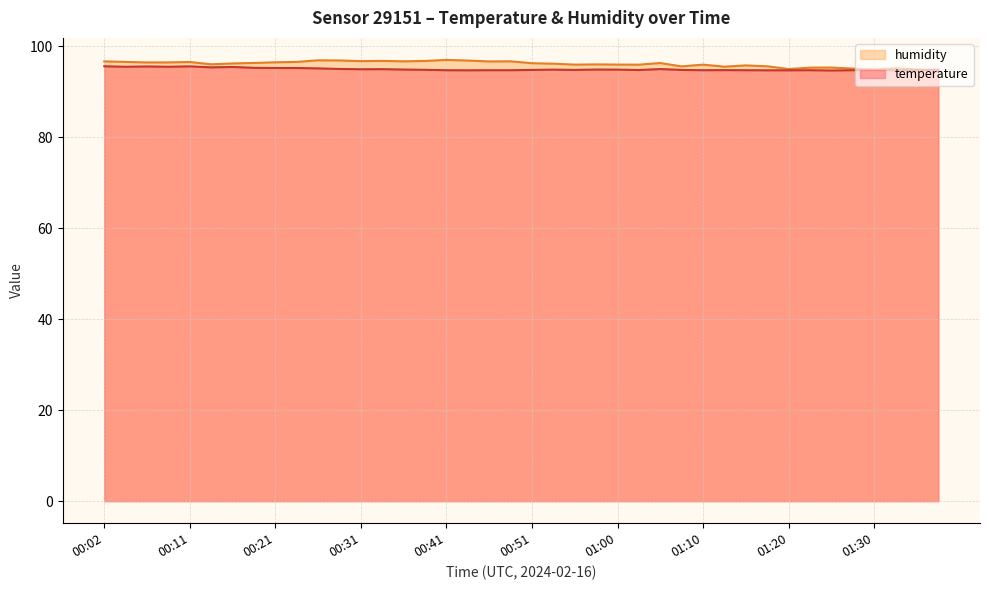

Reading right to left, extract all data points from this chart.

temperature: 01:37=94.9	01:35=94.8	01:32=94.8	01:30=94.8	01:27=94.8	01:25=94.7	01:23=94.8	01:20=94.7	01:18=94.7	01:15=94.8	01:13=94.8	01:10=94.8	01:08=94.8	01:05=95.0	01:03=94.8	01:00=94.9	00:58=94.9	00:56=94.8	00:53=94.9	00:51=94.8	00:48=94.8	00:46=94.8	00:43=94.7	00:41=94.8	00:38=94.8	00:36=94.9	00:33=95.0	00:31=95.0	00:28=95.0	00:26=95.2	00:24=95.2	00:21=95.2	00:19=95.3	00:16=95.5	00:14=95.4	00:11=95.6	00:09=95.5	00:06=95.6	00:04=95.5	00:02=95.6
humidity: 01:37=94.7	01:35=94.9	01:32=95.2	01:30=94.9	01:27=95.1	01:25=95.3	01:23=95.3	01:20=95.0	01:18=95.6	01:15=95.8	01:13=95.5	01:10=96.0	01:08=95.6	01:05=96.3	01:03=96.0	01:00=96.0	00:58=96.0	00:56=96.0	00:53=96.2	00:51=96.3	00:48=96.7	00:46=96.7	00:43=96.9	00:41=97.0	00:38=96.8	00:36=96.7	00:33=96.8	00:31=96.8	00:28=96.9	00:26=96.9	00:24=96.6	00:21=96.5	00:19=96.3	00:16=96.2	00:14=96.0	00:11=96.6	00:09=96.5	00:06=96.5	00:04=96.6	00:02=96.7